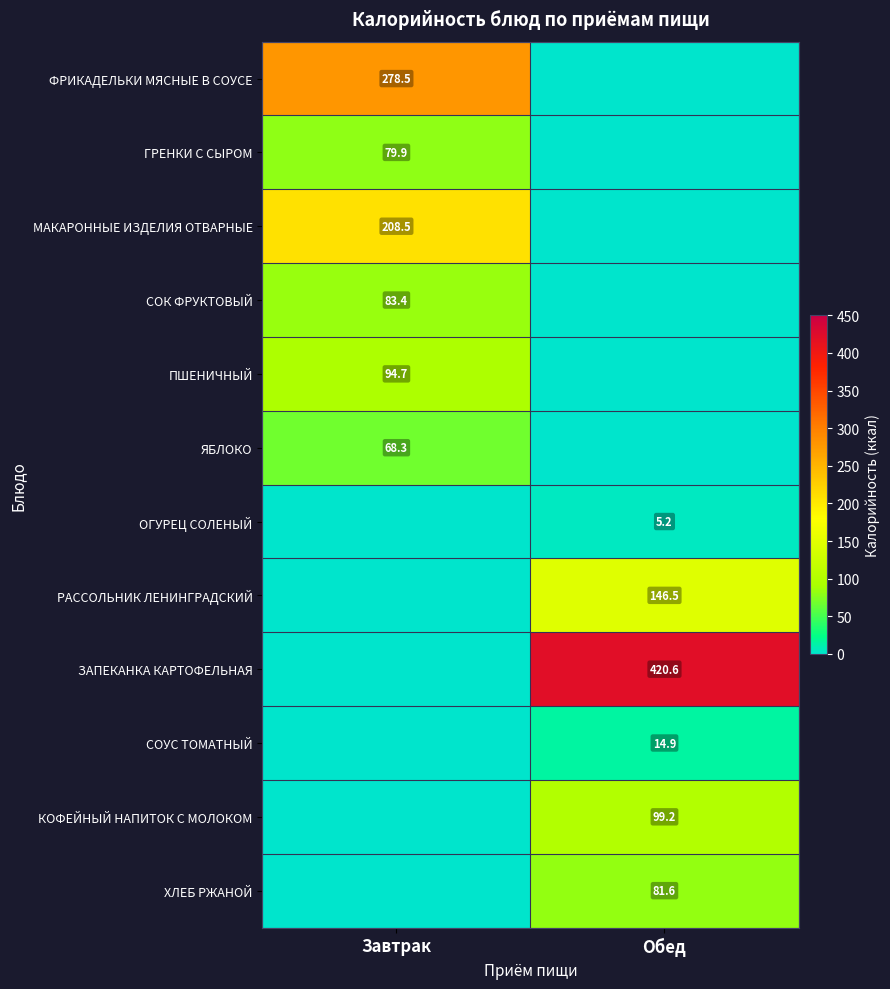

True or false: ГРЕНКИ С СЫРОМ has a value of 129.0 at Завтрак.

False